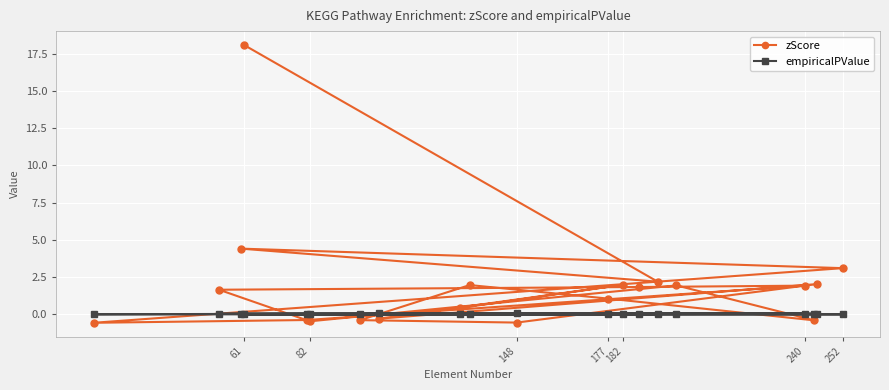

List the series in order of their peak value, lowest first.

empiricalPValue, zScore